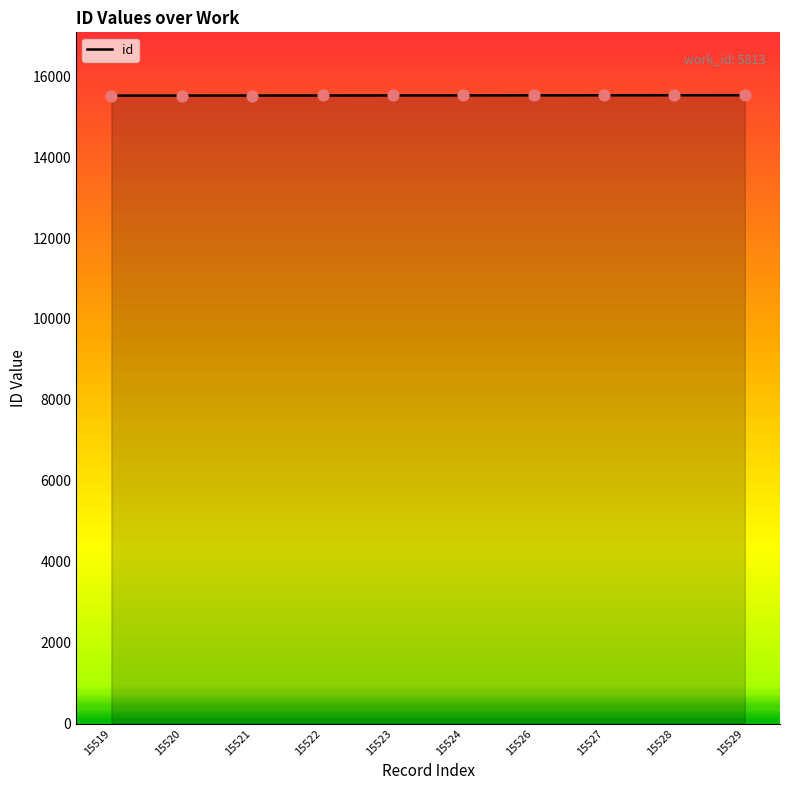

Is it true that the value at 15520 is 15520?

True